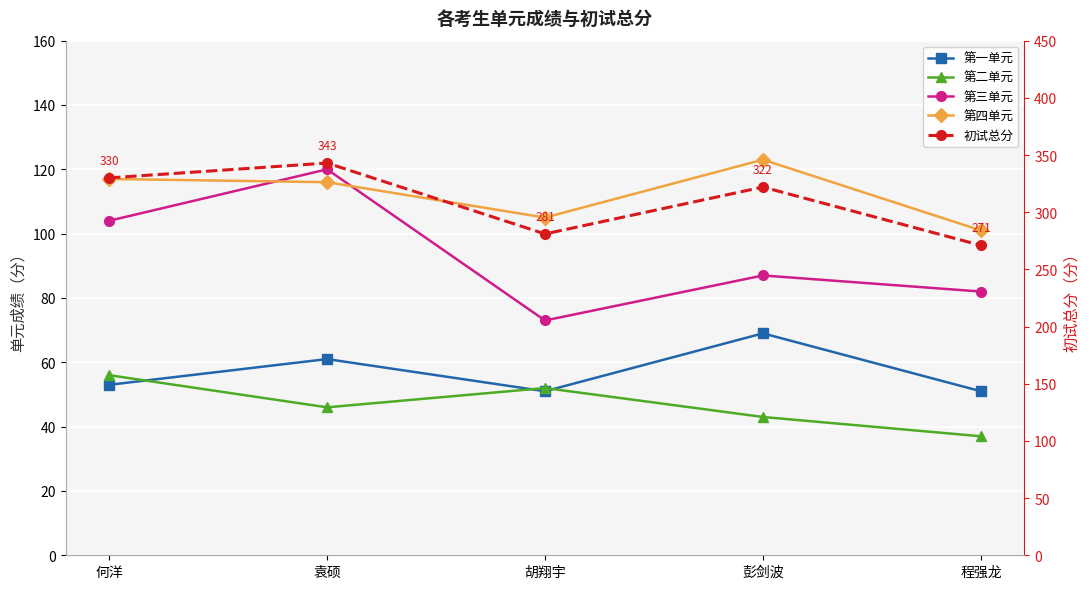

What is the difference between the maximum and minimum values in the 第四单元 series?

22